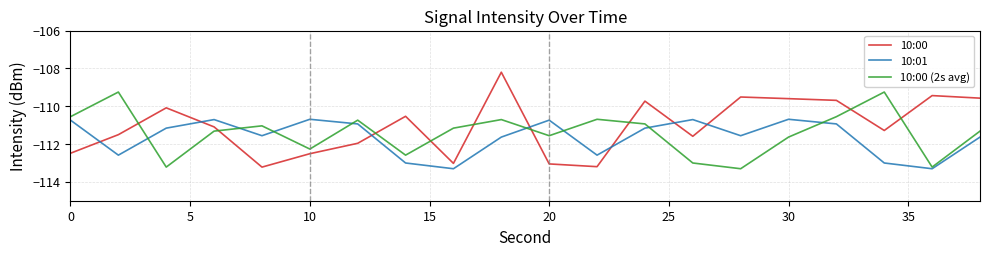

Rank the series by their average value, from lowest to highest.

10:01, 10:00 (2s avg), 10:00